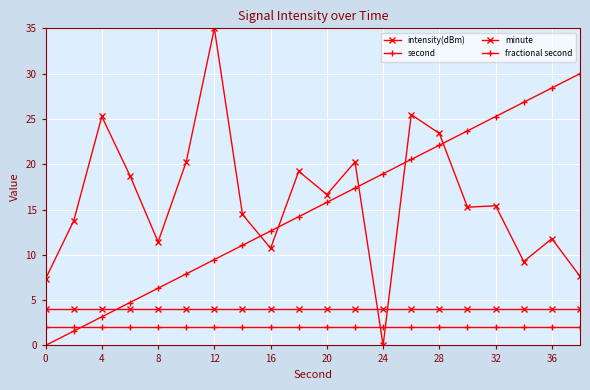

Reading right to left, what are all the values shown in this chart?

intensity(dBm): 7.6	11.8	9.3	15.4	15.3	23.4	25.5	0.0	20.3	16.7	19.2	10.7	14.5	35.0	20.3	11.4	18.7	25.3	13.8	7.4
second: 30.0	28.4	26.8	25.3	23.7	22.1	20.5	18.9	17.4	15.8	14.2	12.6	11.1	9.5	7.9	6.3	4.7	3.2	1.6	0.0
minute: 4.0	4.0	4.0	4.0	4.0	4.0	4.0	4.0	4.0	4.0	4.0	4.0	4.0	4.0	4.0	4.0	4.0	4.0	4.0	4.0
fractional second: 2.0	2.0	2.0	2.0	2.0	2.0	2.0	2.0	2.0	2.0	2.0	2.0	2.0	2.0	2.0	2.0	2.0	2.0	2.0	2.0